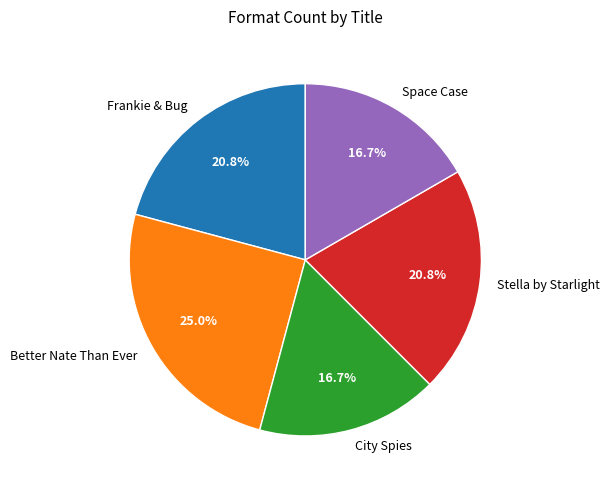

Does Frankie & Bug represent more than half of the total?

No